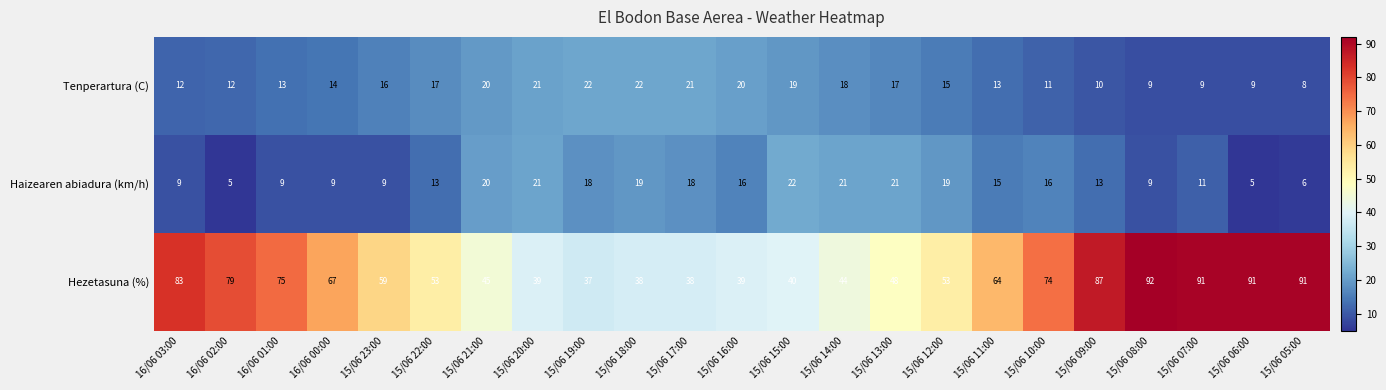

Between 15/06 18:00 and 15/06 11:00, which series saw the biggest shift?

Hezetasuna (%)